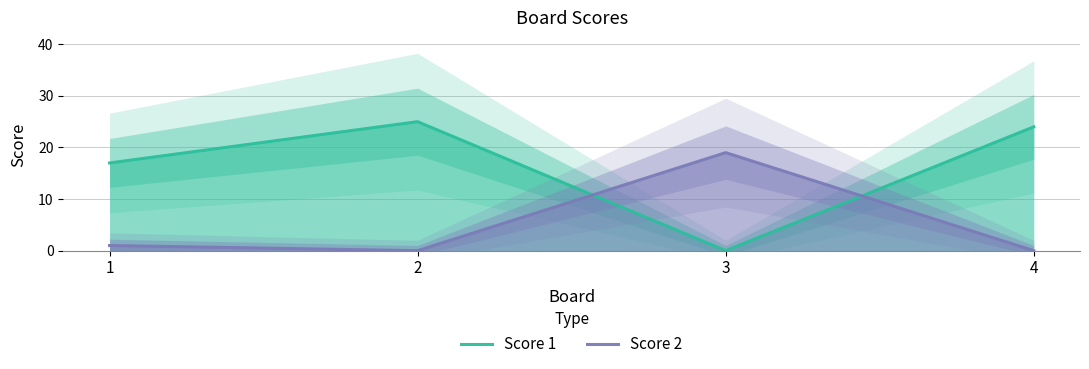

Which category has the lowest value across all series?

3